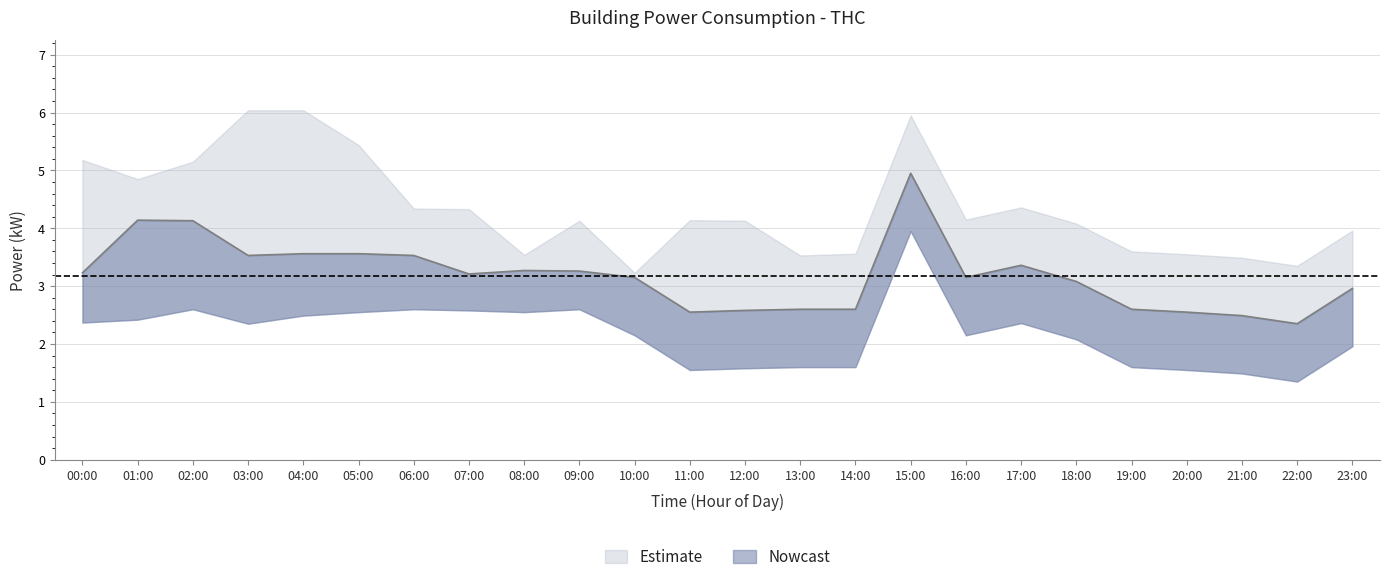

How many data points in power_lower are above 2?

15